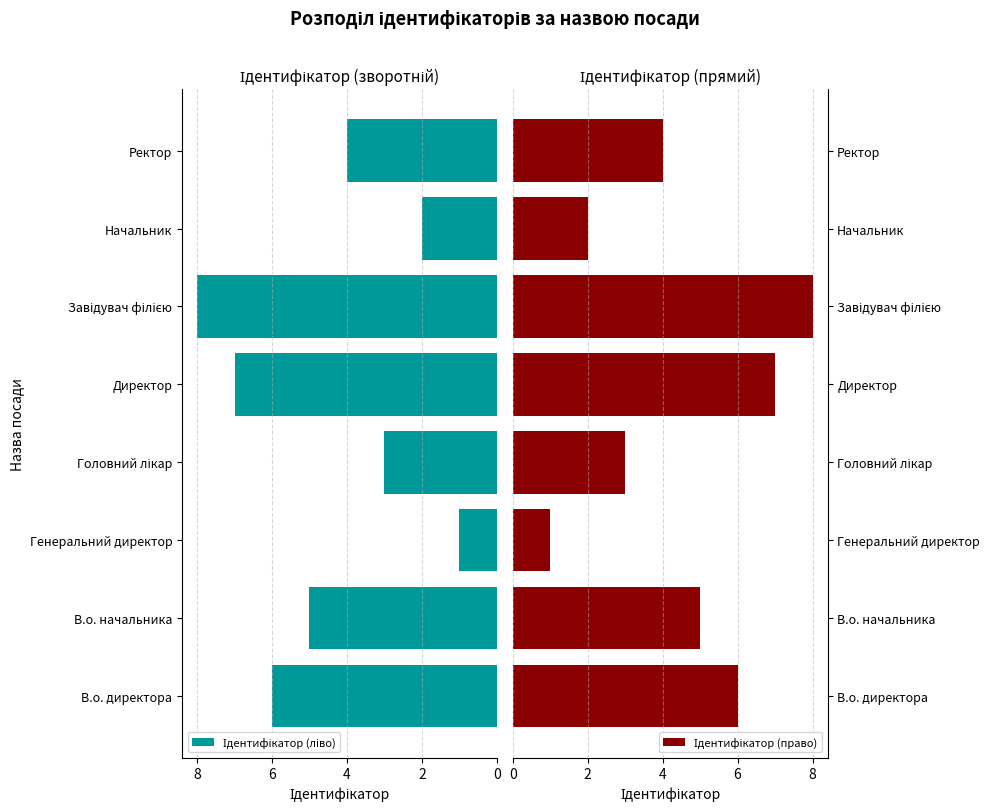

What is the difference between the second highest and second lowest values in the Ідентифікатор (ліво) series?

5